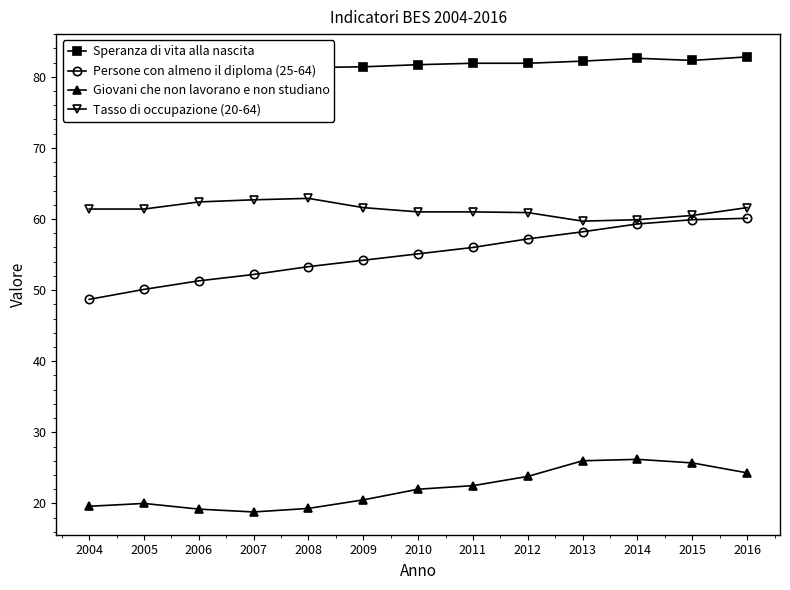

How many values in the Giovani che non lavorano e non studiano series are below 22?

6